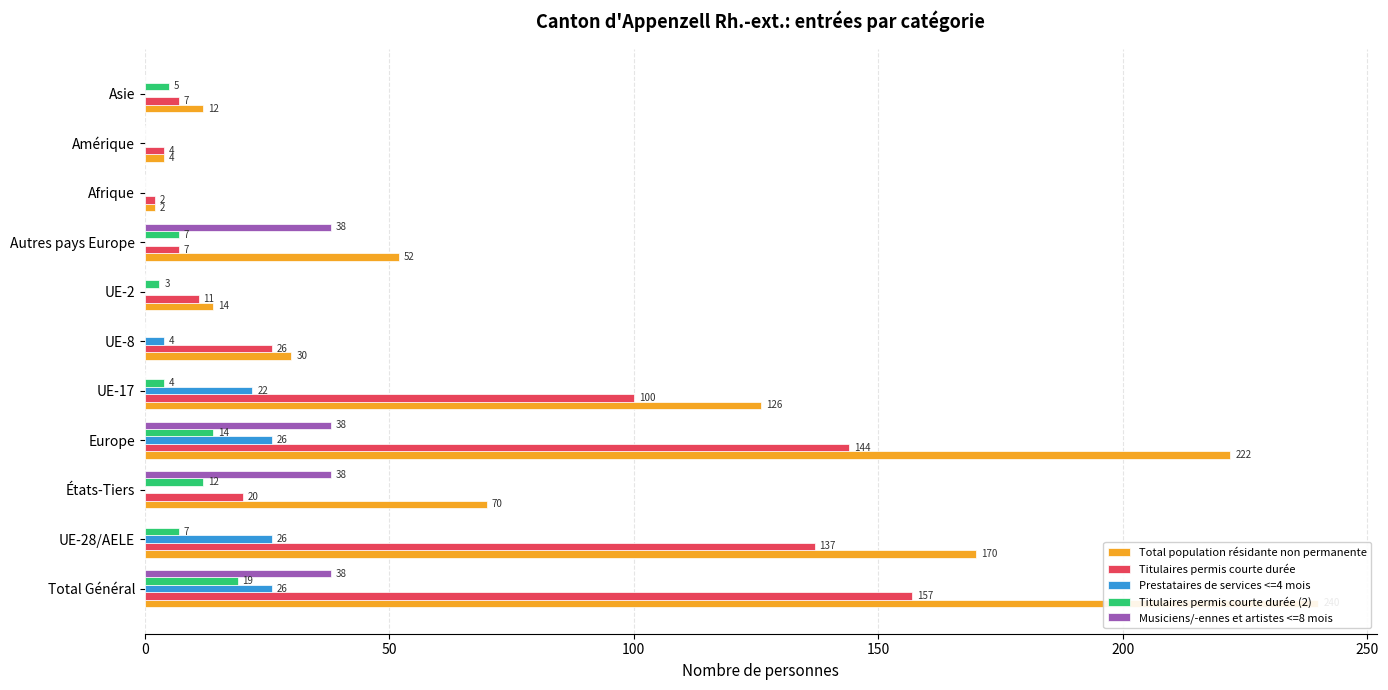

How many positive values does the Prestataires de services <=4 mois series have?

5